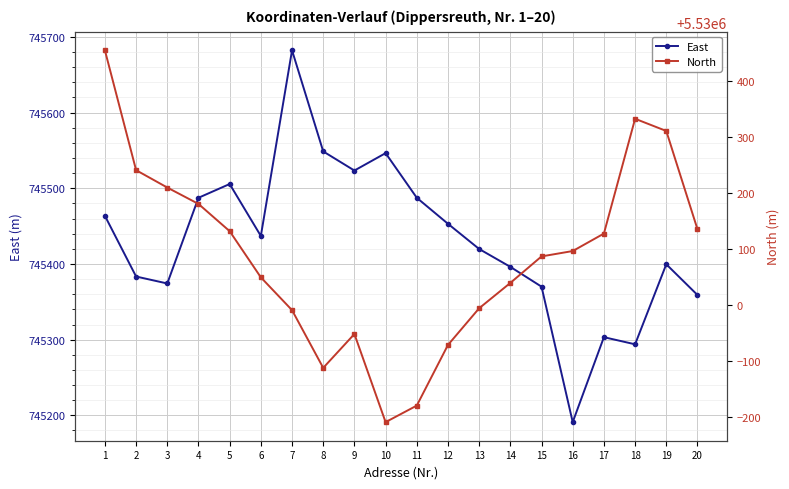

The value of East at 16 is 369872.2. True or false?

False